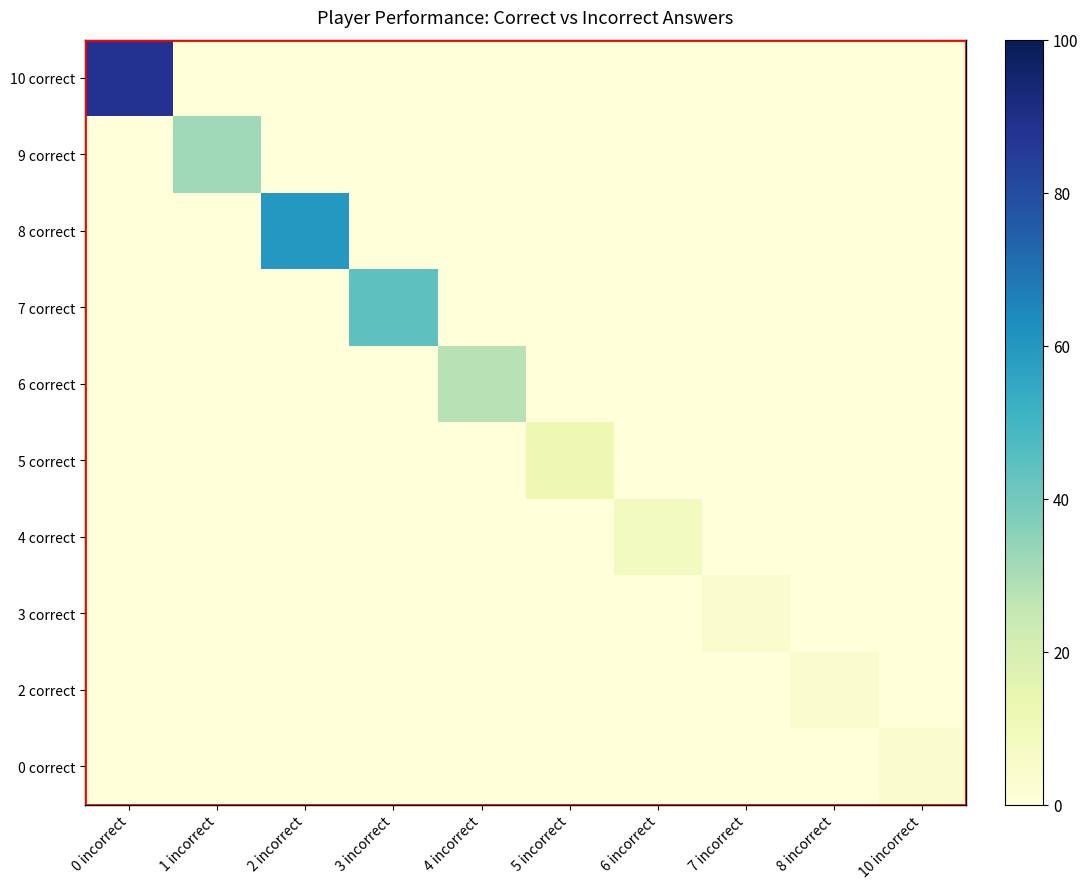

Between 2 incorrect and 3 incorrect, which is larger?

2 incorrect